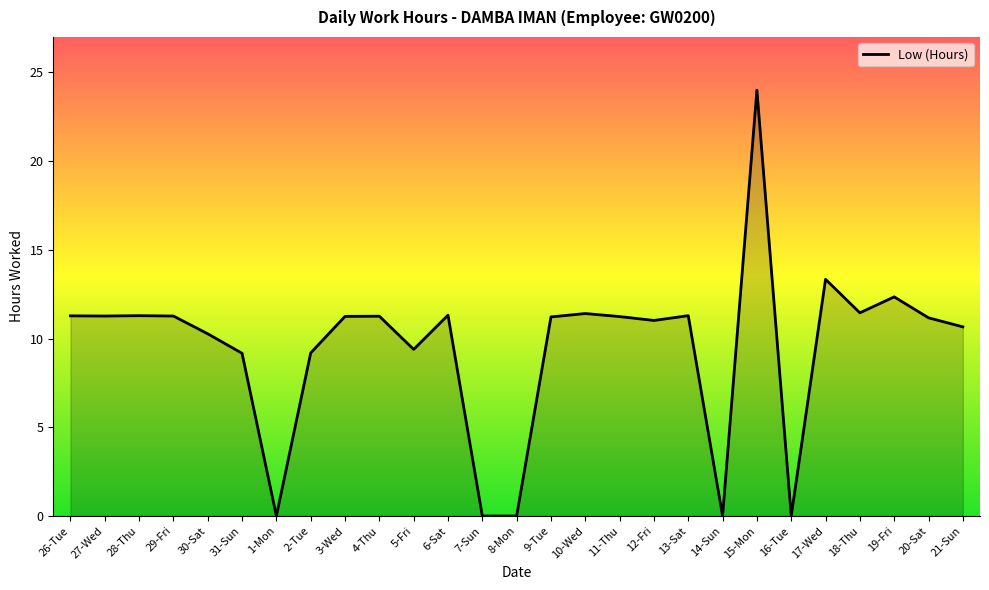

What position from the left is 21-Sun?

27